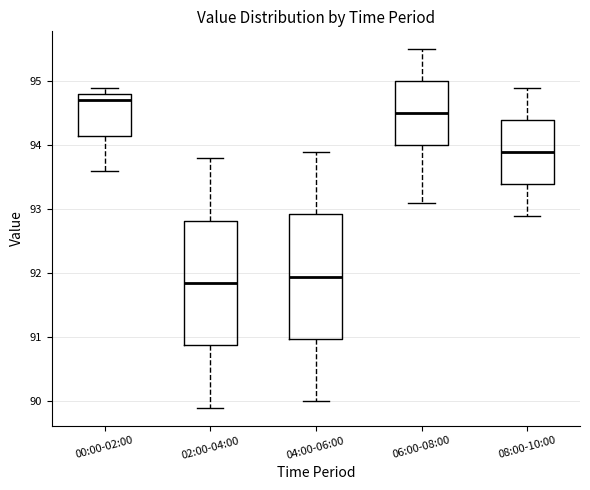

Where does the median line of the box for 02:00-04:00 sit on the y-axis? The values are not printed on the chart, so give them approximately, as read against the axis.

91.9